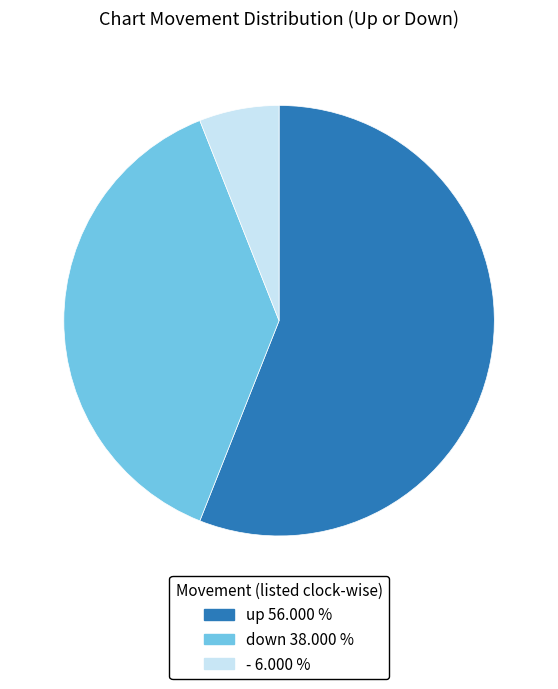

Which category accounts for the majority?

up